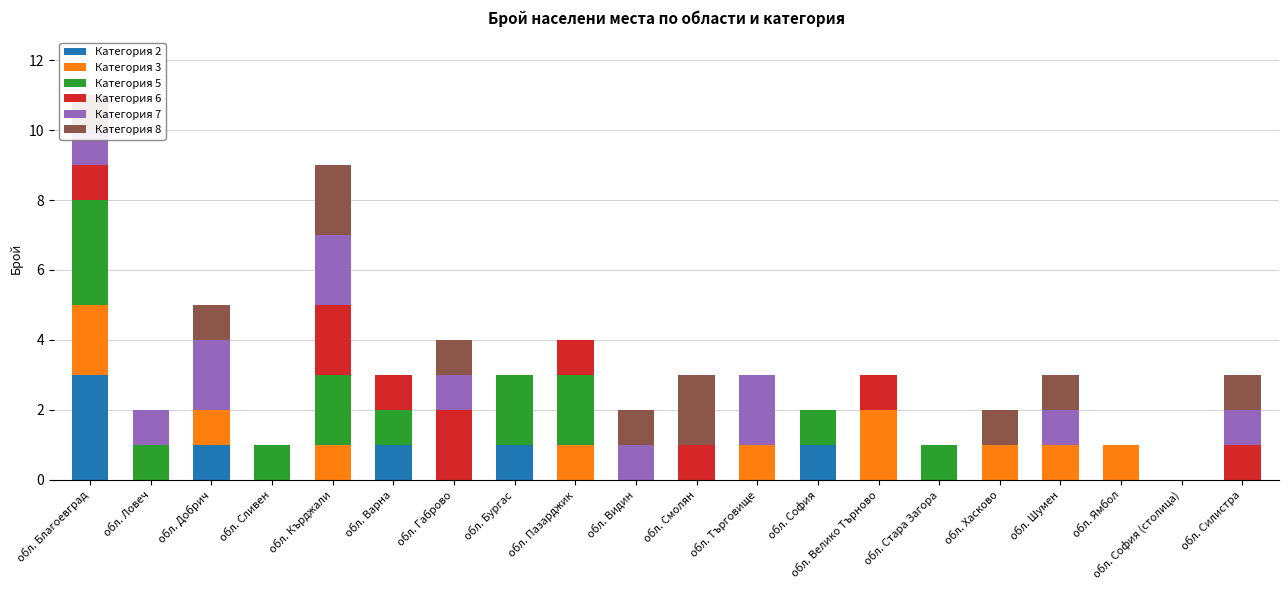

At which category is the sum across all series the highest?

обл. Благоевград